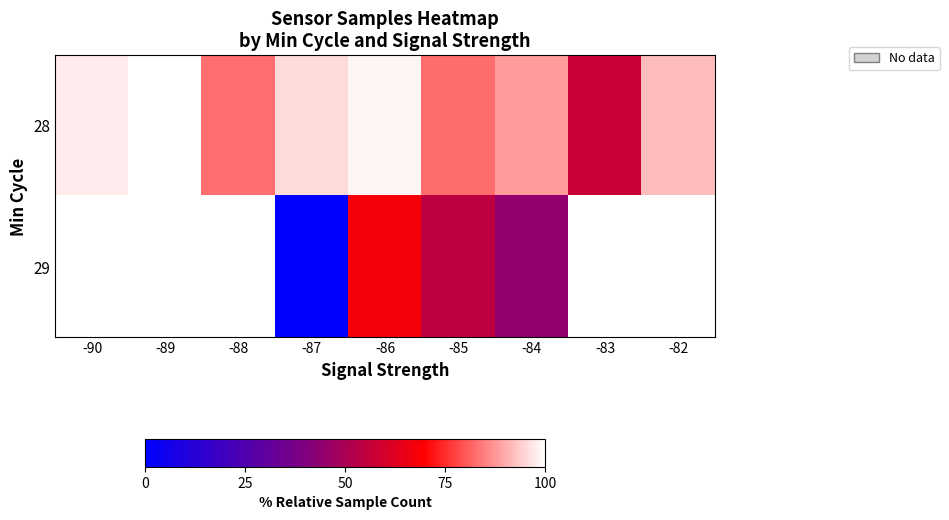

The value of 28 at -86 is 55.1. True or false?

False